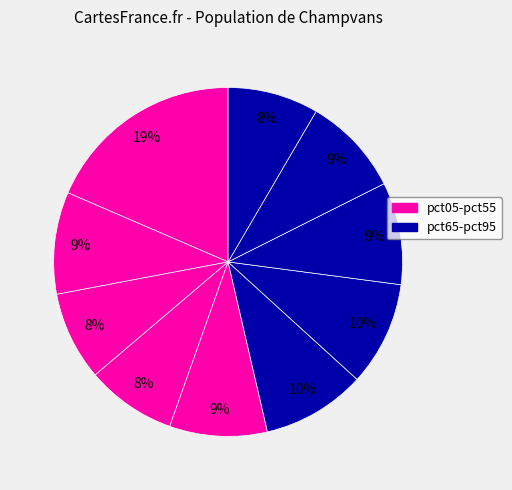

How many segments does this pie chart have?

10